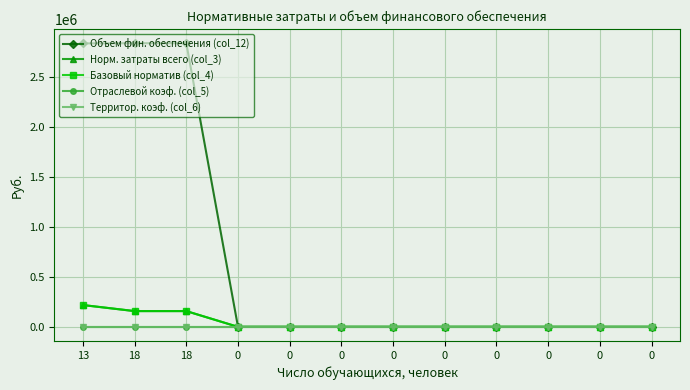

List the series in order of their peak value, lowest first.

Отраслевой коэф. (col_5), Территор. коэф. (col_6), Норм. затраты всего (col_3), Базовый норматив (col_4), Объем фин. обеспечения (col_12)